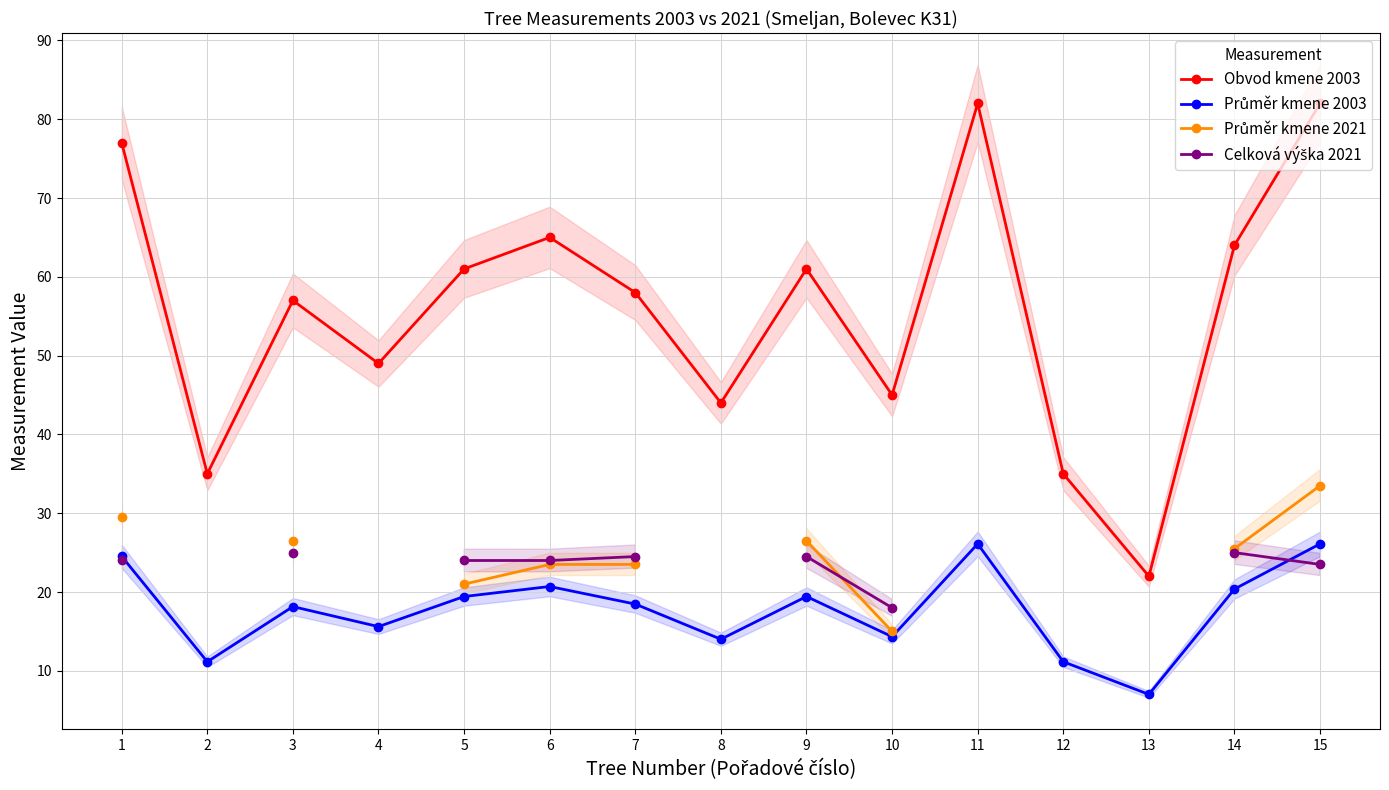

Where is Obvod kmene 2003 nearest to the value 52?

4